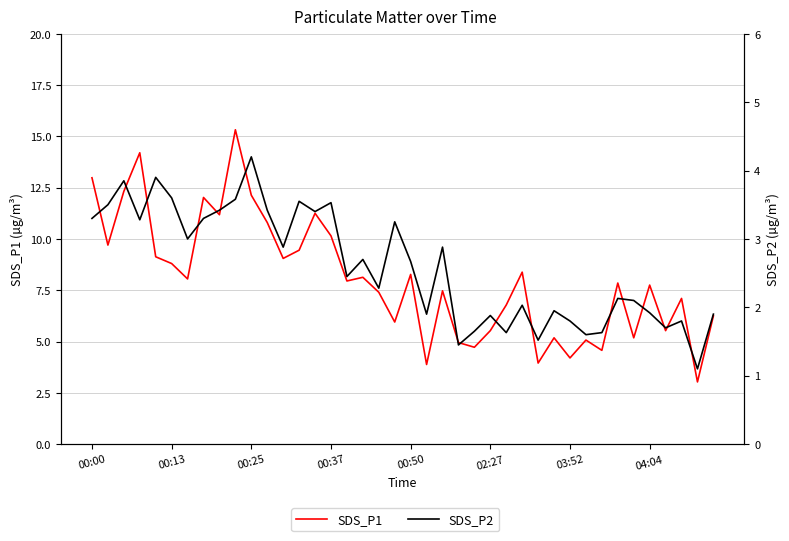

True or false: SDS_P1 has a value of 2.2 at 22.

False